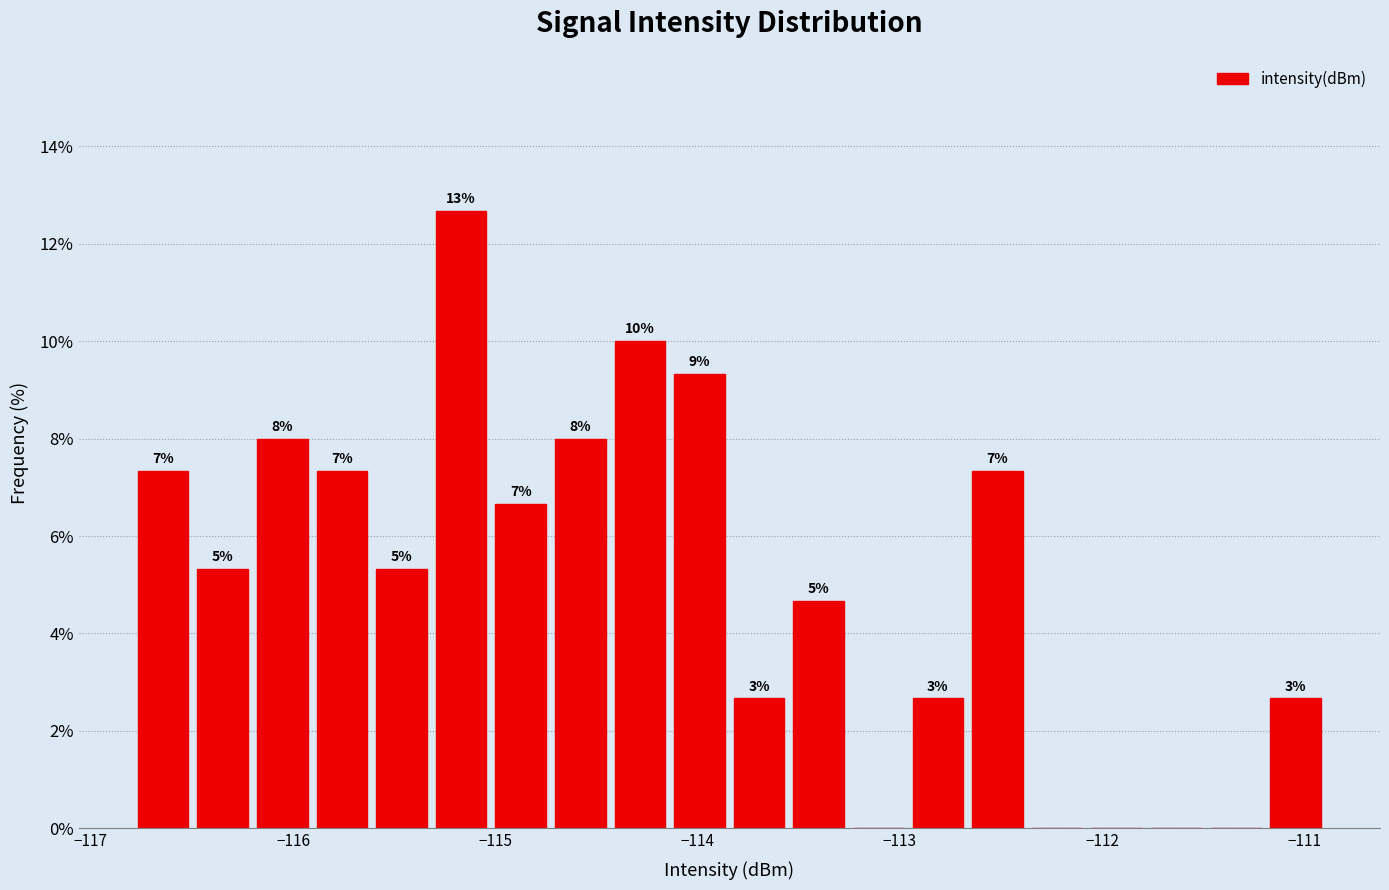

Around what value on the x-axis is the tallest bar? Give the approximate position of its centre, as read against the axis.

-115.2